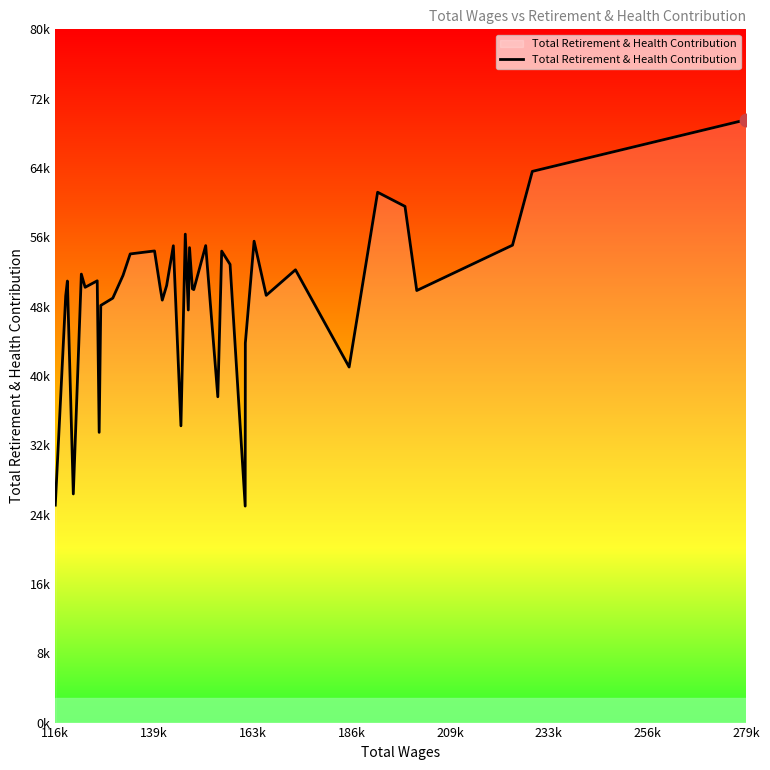

Does the chart have visible grid lines?

No